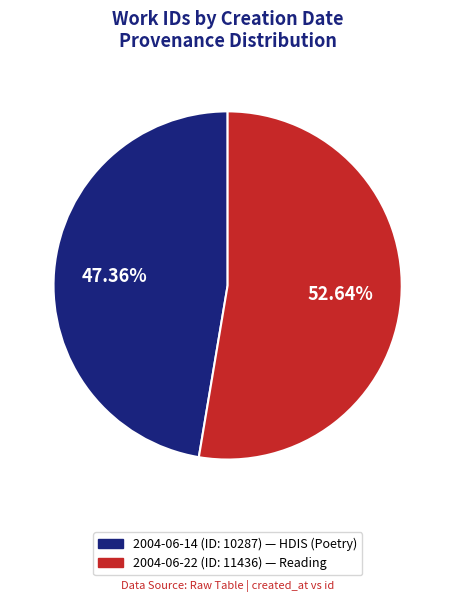

Is there a majority slice in this chart?

Yes